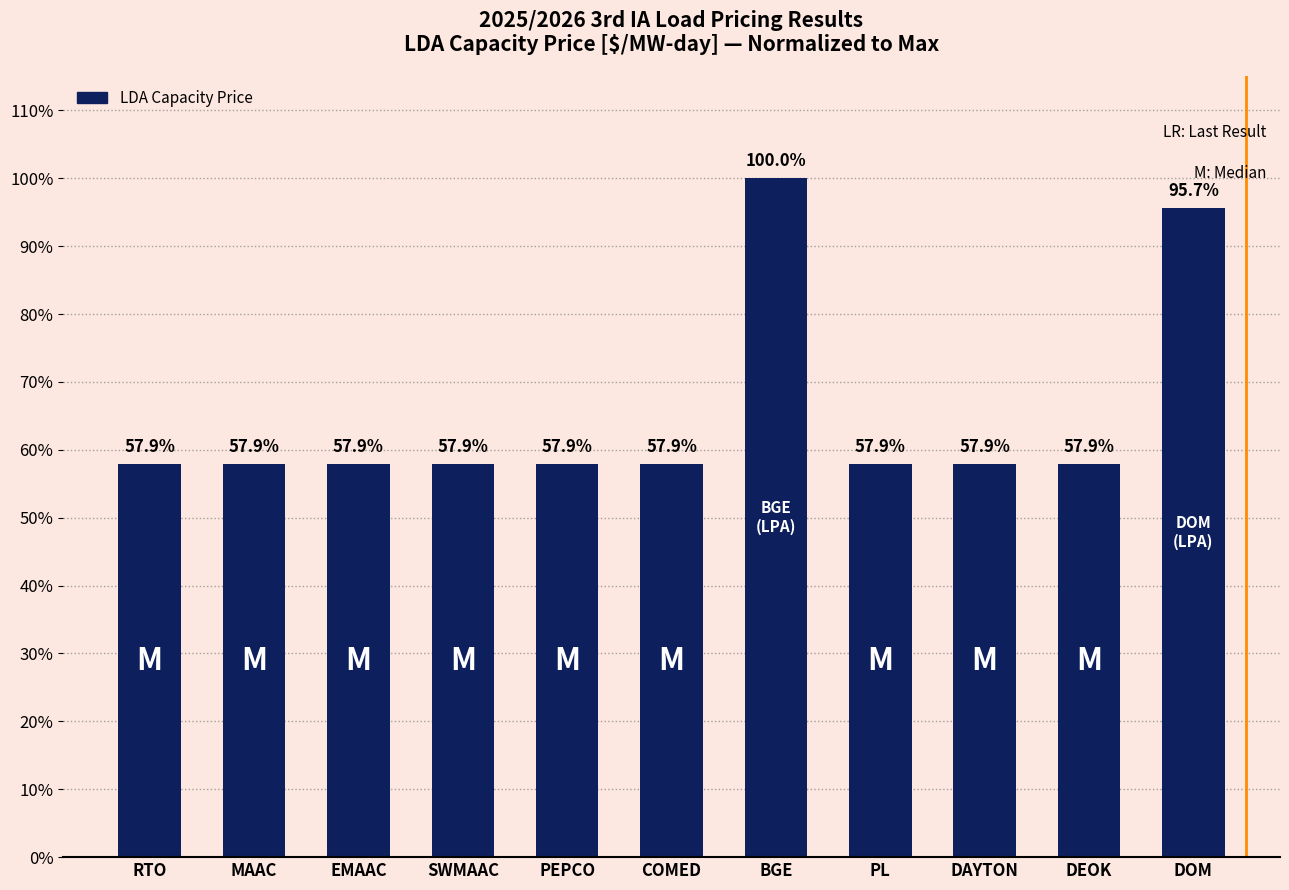

True or false: the data shows 11.7 at RTO.

False